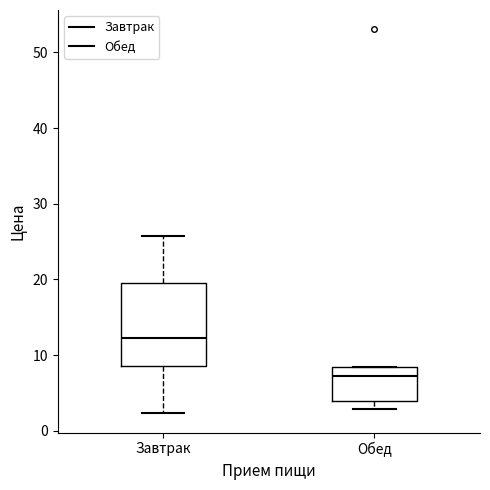

Where does the lower whisker of the box for Завтрак end on the y-axis? The values are not printed on the chart, so give them approximately, as read against the axis.

2